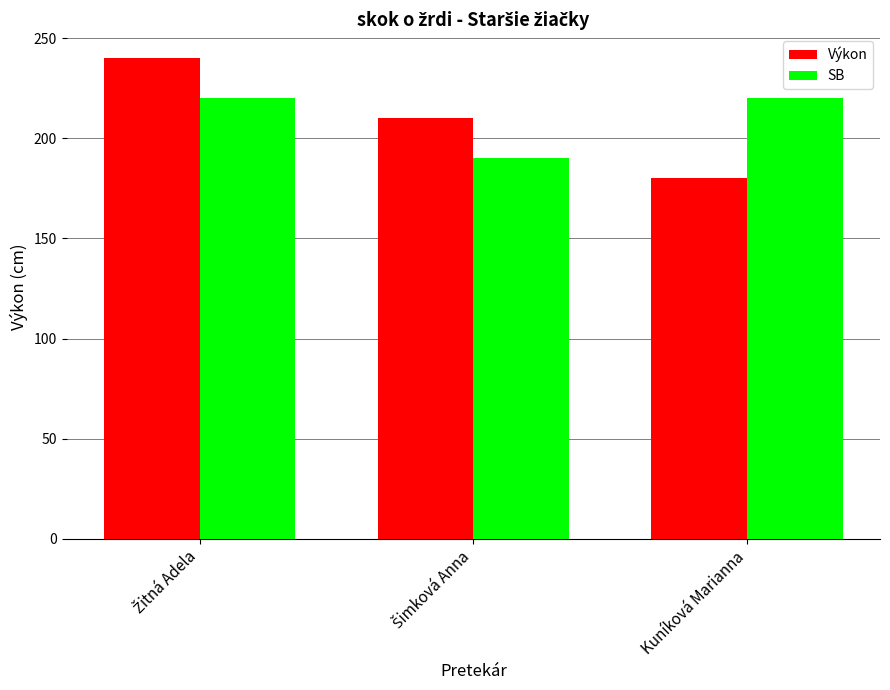

What value does the Výkon series have at Kuníková Marianna, to the nearest 5?

180